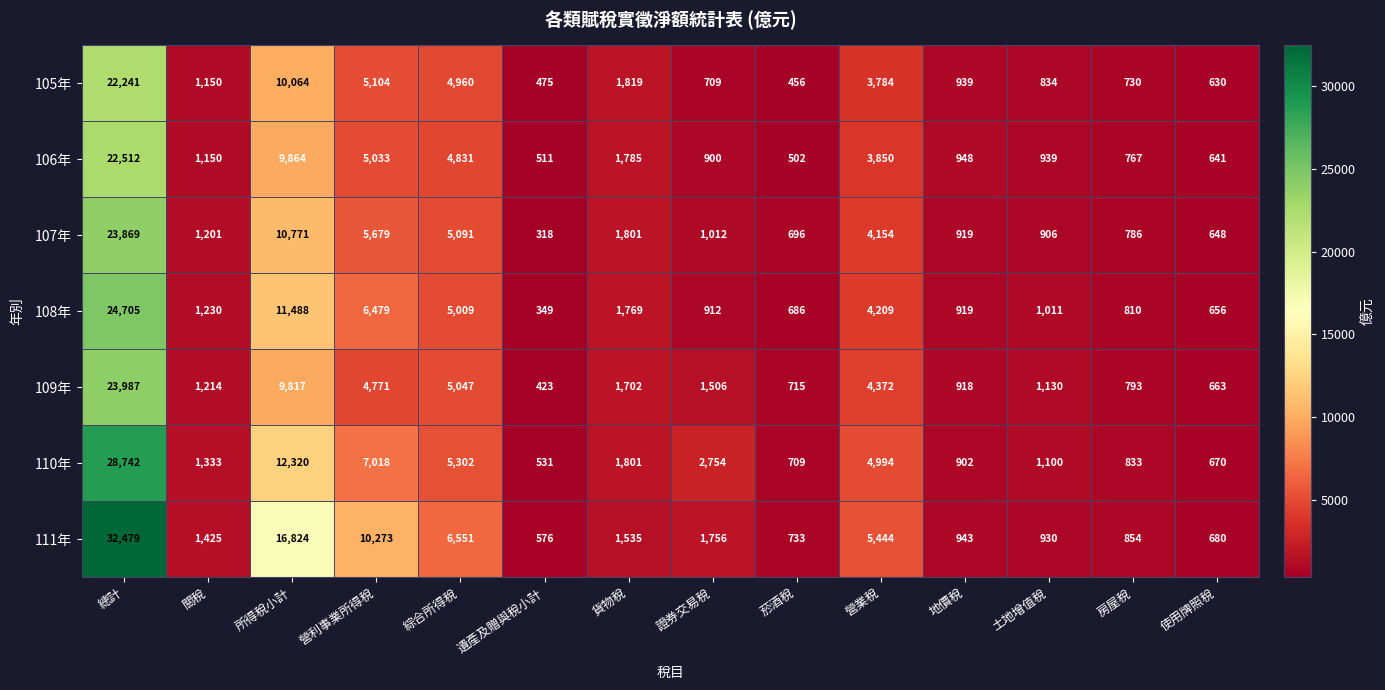

At which label is 107年 closest to 12093?

所得稅小計